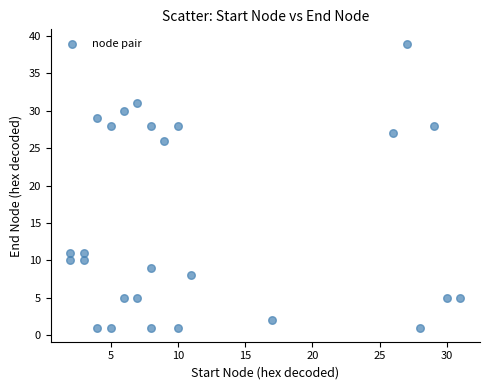

What Y value in the scatter plot is closest to 20?

26